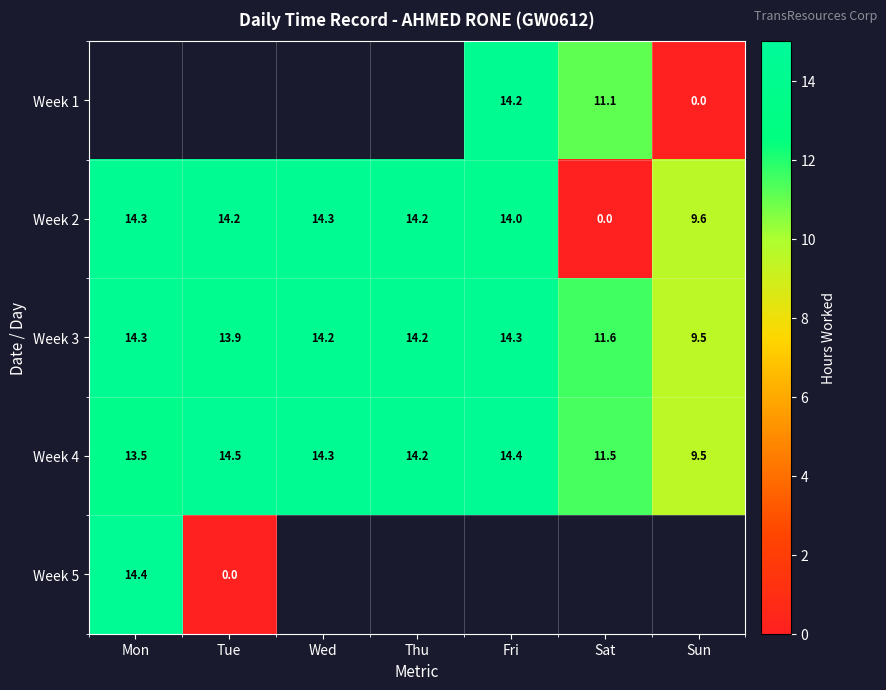

Which category has the highest value in the row_4 series?

Mon